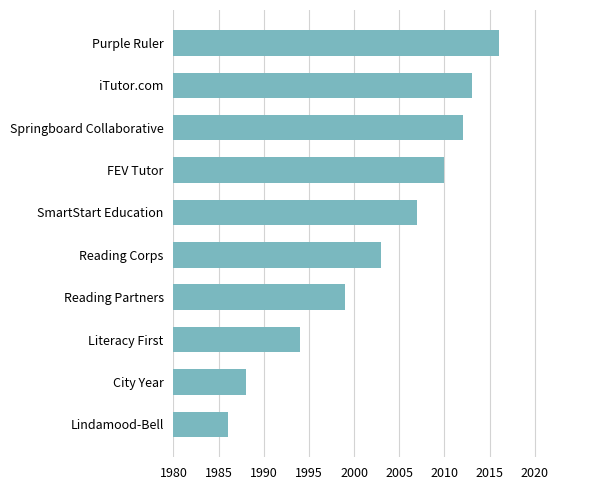

Which label corresponds to the largest value in the chart?

Purple Ruler